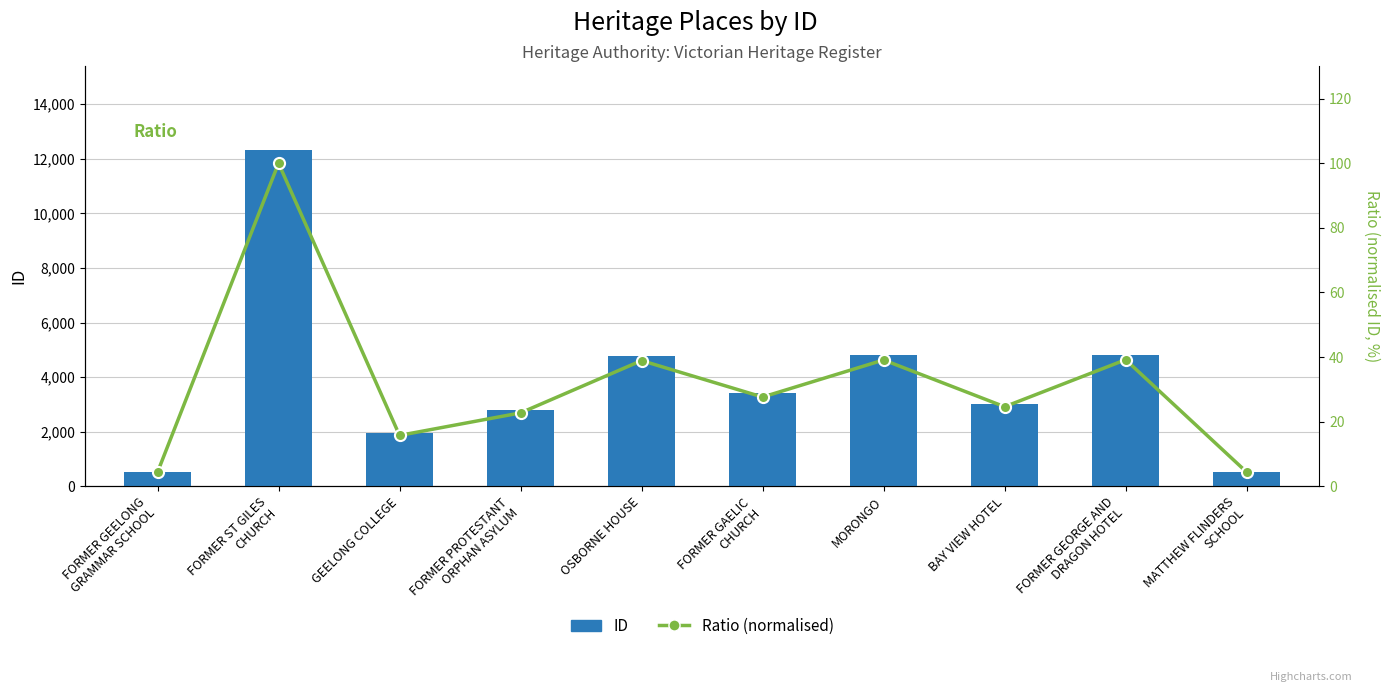

What is the difference between the highest and lowest values at FORMER PROTESTANT
ORPHAN ASYLUM?

2773.3